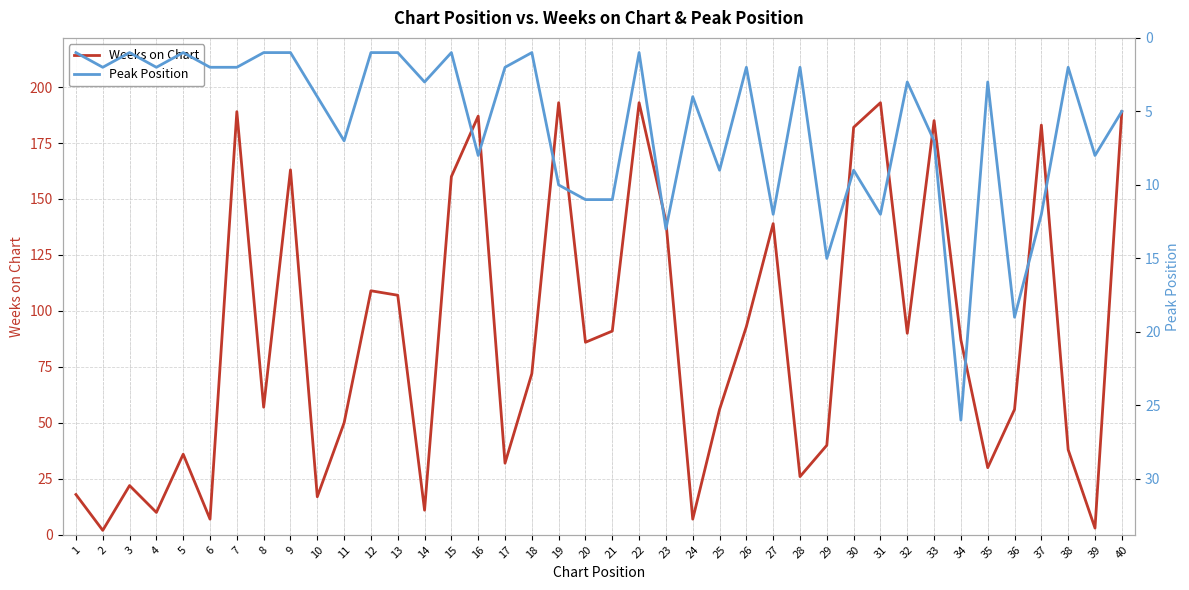

Is the value of Peak Position at 14 greater than the value of Weeks on Chart at 40?

No